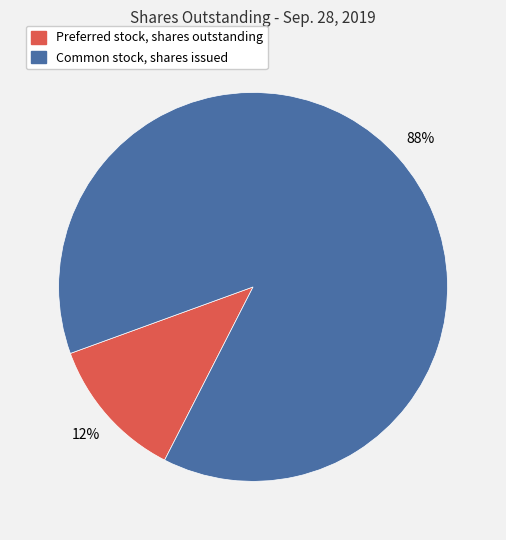

Which slice is the smallest?

Preferred stock, shares outstanding